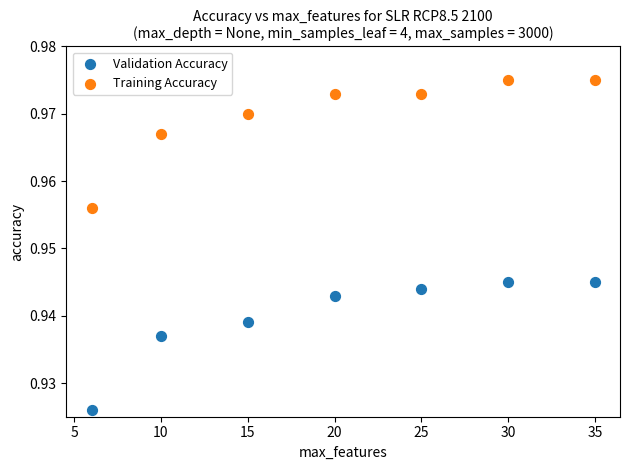

Across all data points, what is the range of X values (max minus min)?

29.0